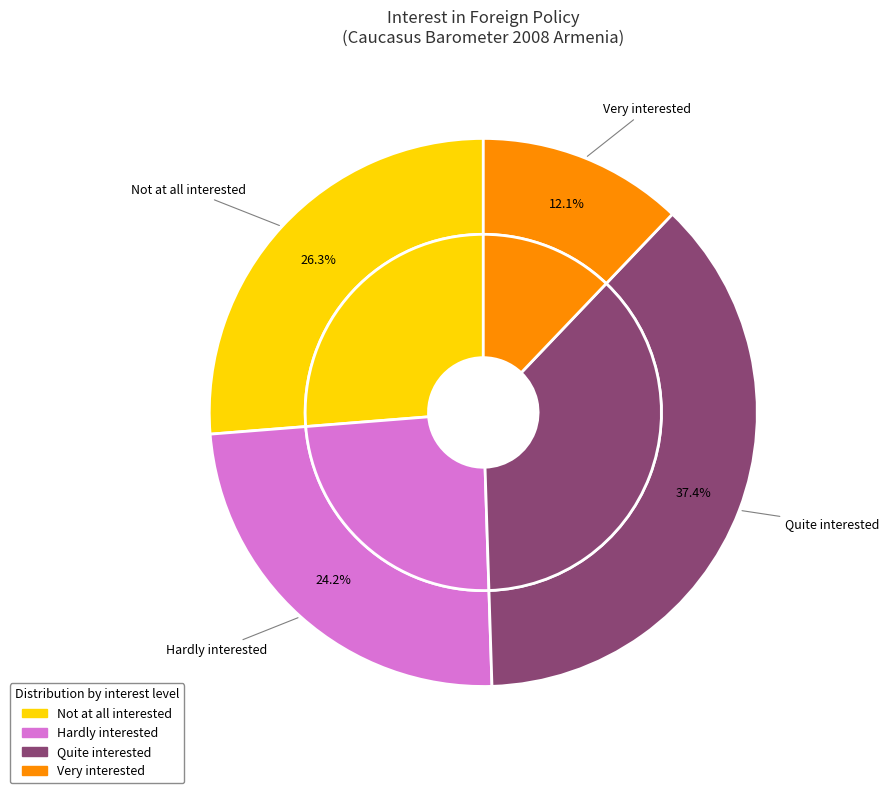

How many segments does this pie chart have?

5